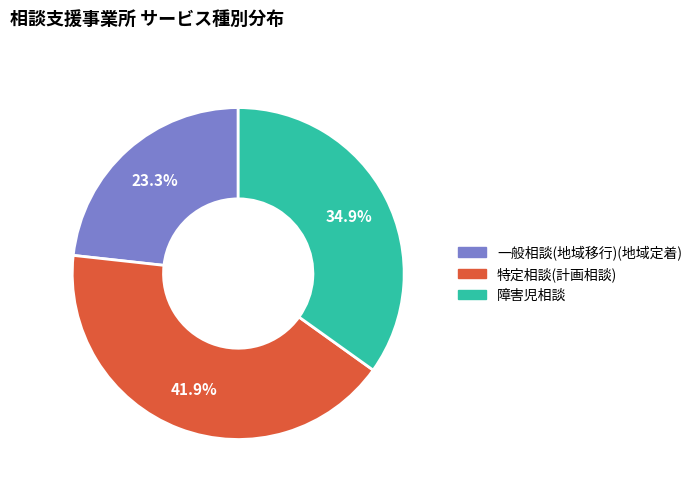

How many segments does this pie chart have?

3